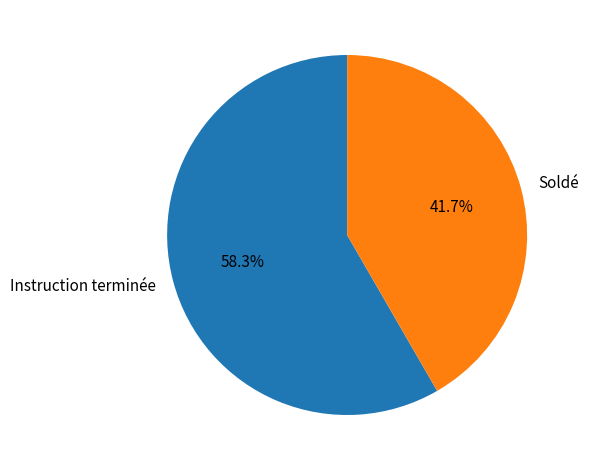

Which category has the biggest portion of the pie?

Instruction terminée